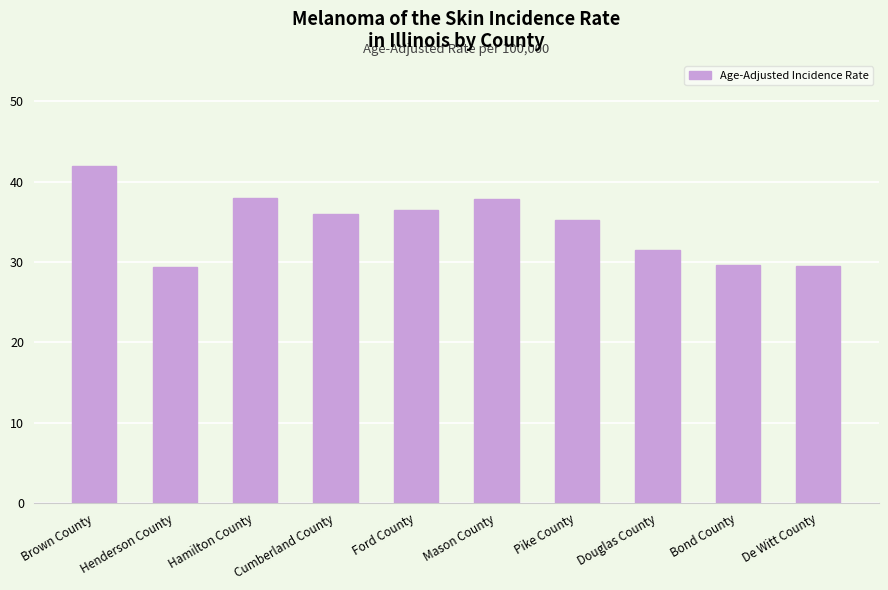

What is the difference between the second highest and minimum values?

8.6